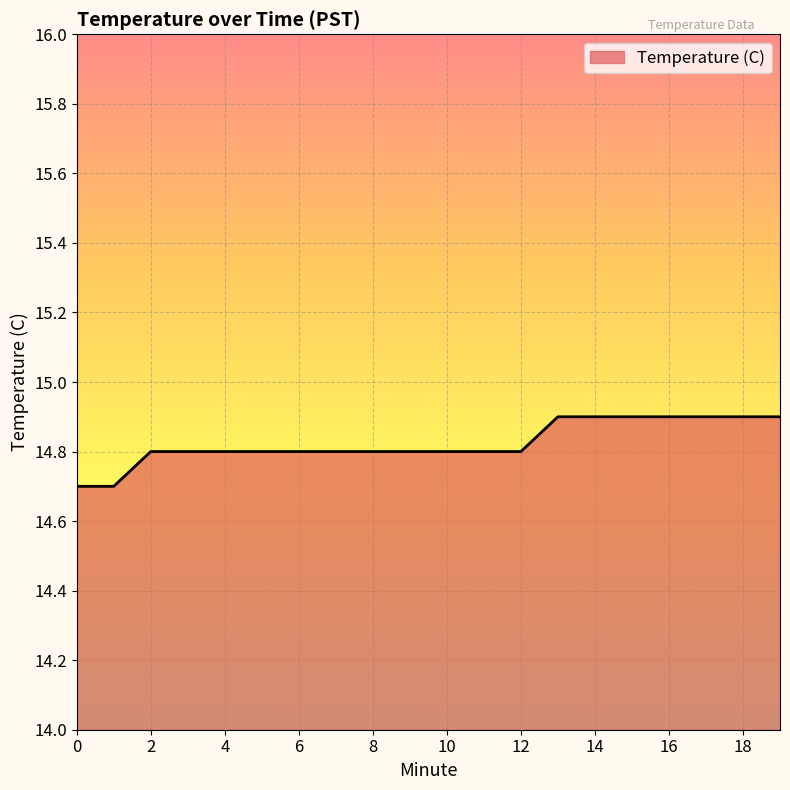

What is the smallest value displayed?

14.7